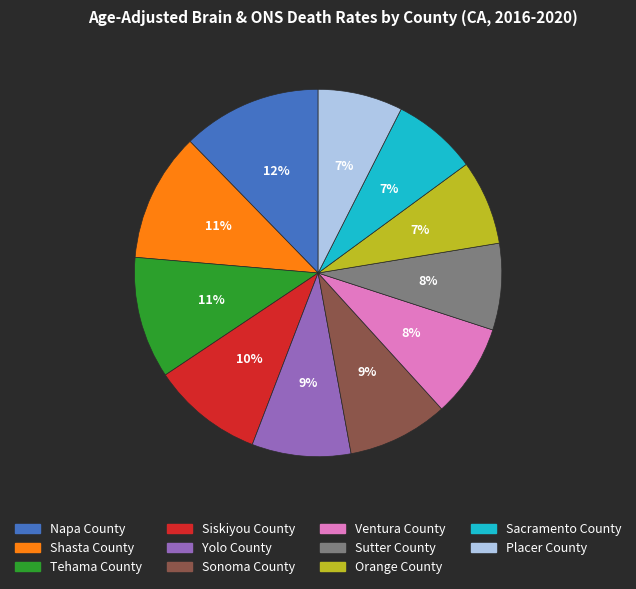

To the nearest percent, what is the average slice percentage?

9%